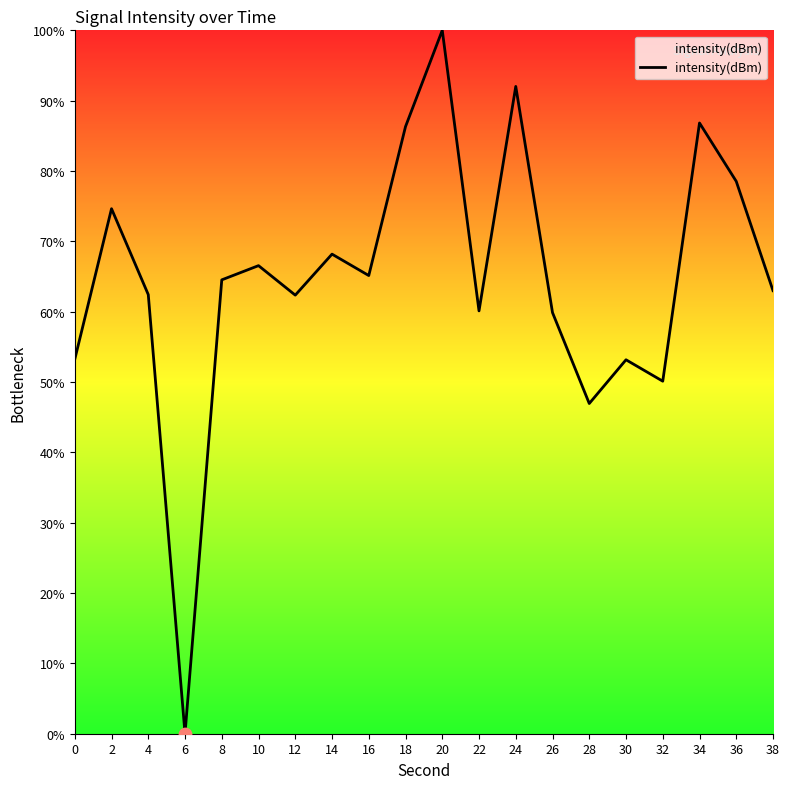

Which has a higher value, 6 or 22?

22